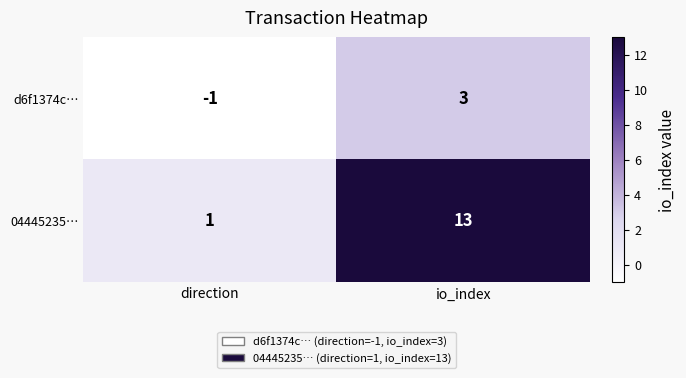

Between direction and io_index, which series saw the biggest shift?

04445235…